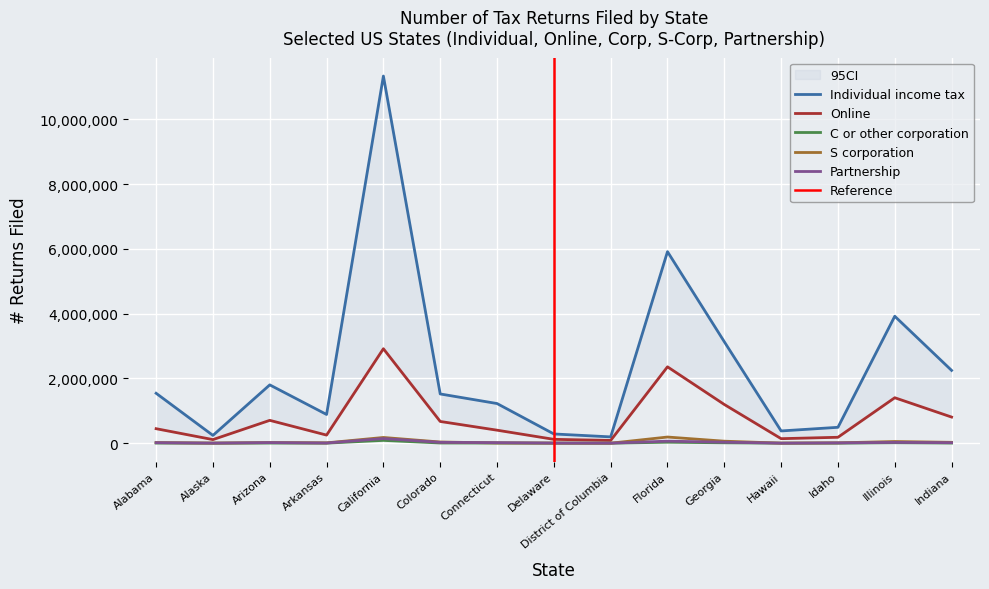

At which label does Online first exceed 448851?

Arizona